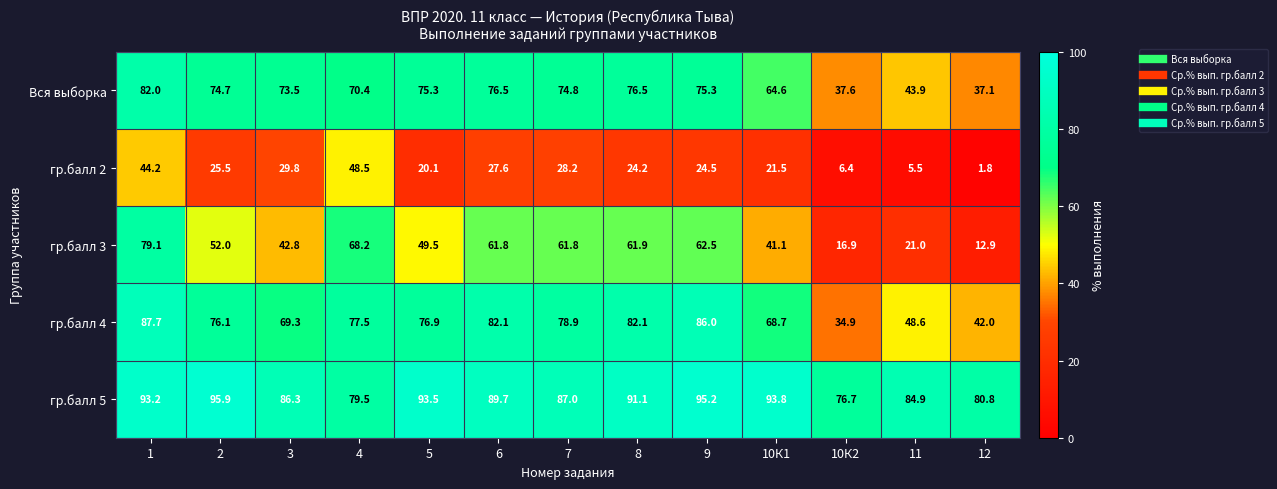

Count the number of categories in the chart.

13